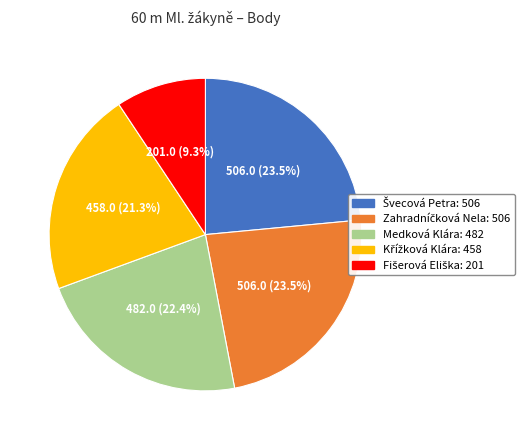

What portion of the pie excludes Medková Klára?

77.6%